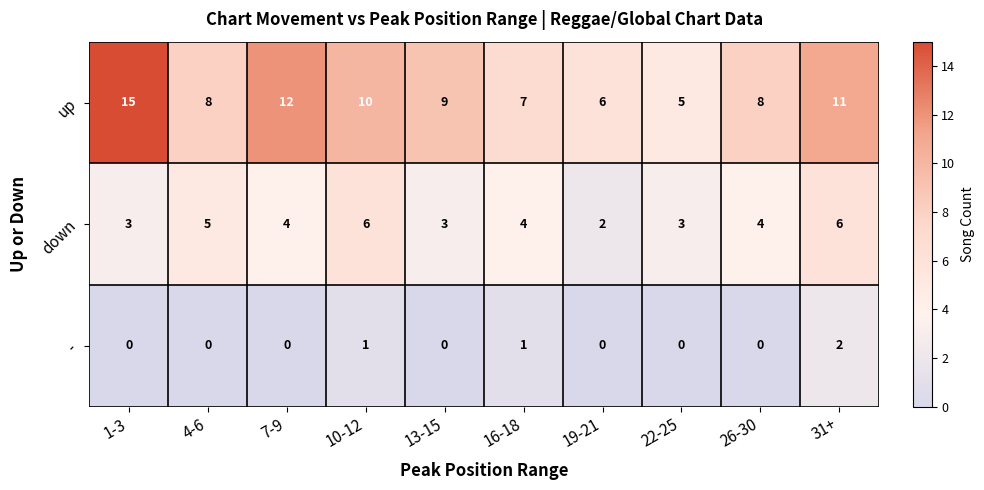

Which series has the largest range (max minus min)?

up